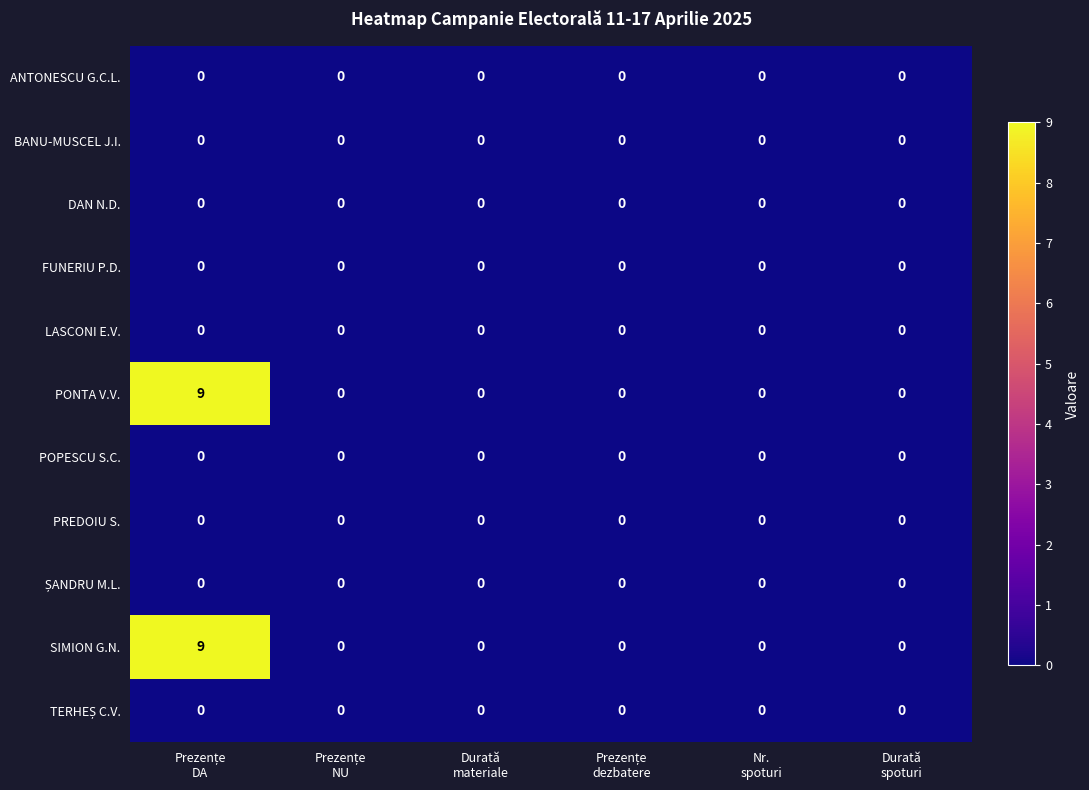

What is the maximum value shown in the chart?

9